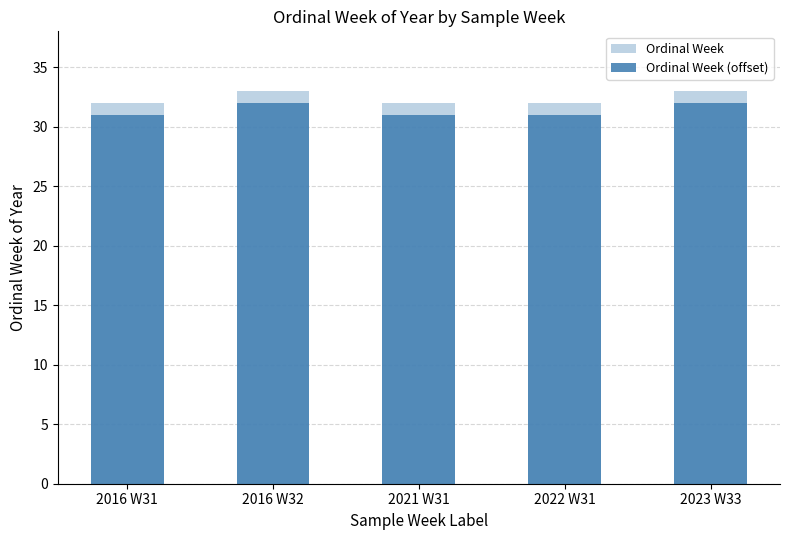

Are the bars horizontal?

No